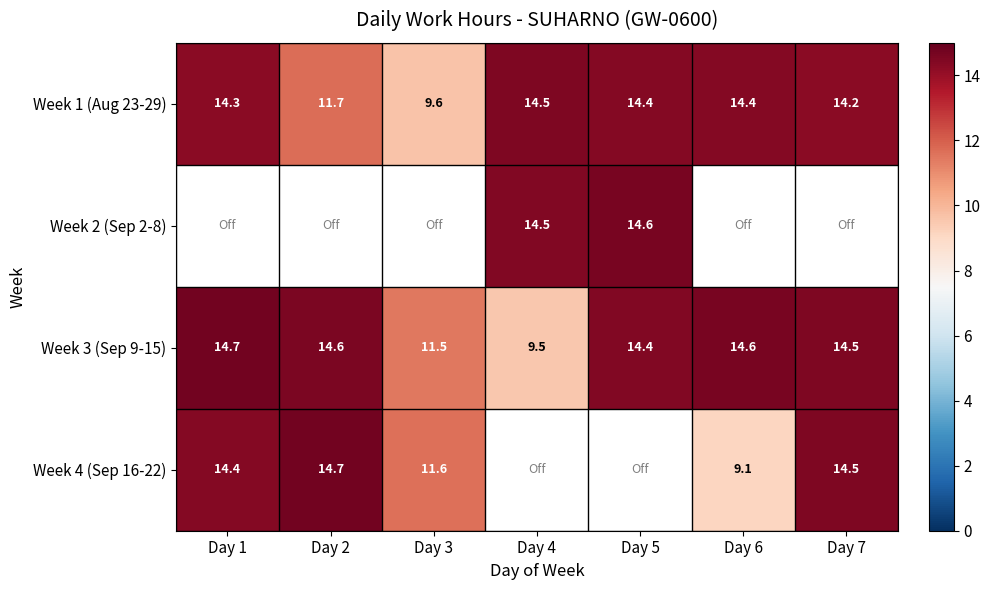

Is the value of Week 1 (Aug 23-29) at Day 5 greater than the value of Week 4 (Sep 16-22) at Day 7?

No